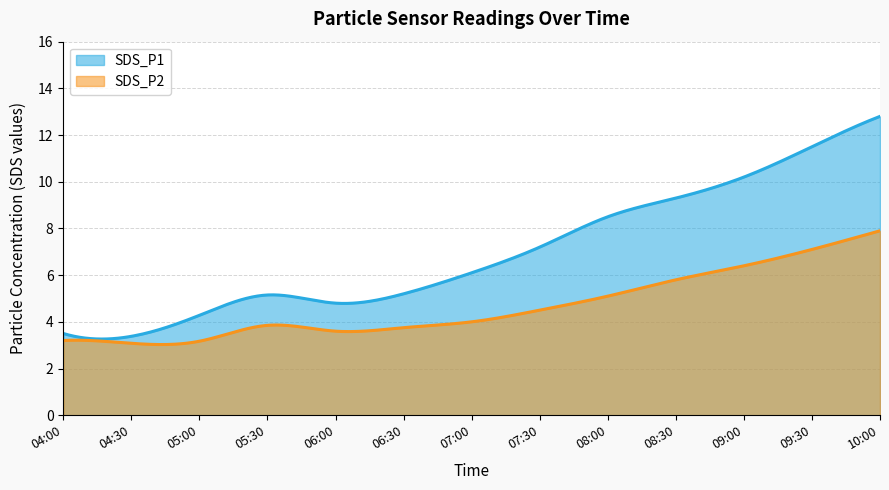

Reading left to right, list all the values displayed in this chart.

SDS_P1: 3.5	3.4	4.3	5.2	4.8	5.2	6.1	7.2	8.5	9.3	10.2	11.5	12.8
SDS_P2: 3.2	3.1	3.2	3.9	3.6	3.8	4.0	4.5	5.1	5.8	6.4	7.1	7.9